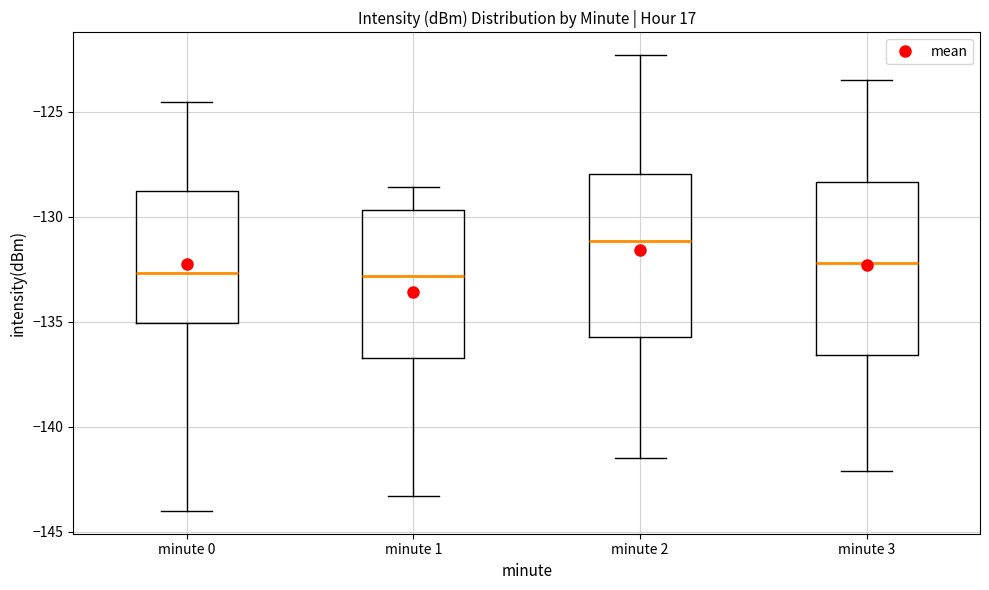

Reading left to right, transcribe this box plot: for each box, give where its median line is, the range the box spans, and where its two whiskers end, as read against the y-axis. The values are not printed on the chart, so give them approximately, as read against the axis.

minute 0: median -132.5, box -135.0 to -129.0, whiskers -144.0 to -124.5
minute 1: median -133.0, box -136.5 to -129.5, whiskers -143.5 to -128.5
minute 2: median -131.0, box -135.5 to -128.0, whiskers -141.5 to -122.5
minute 3: median -132.0, box -136.5 to -128.5, whiskers -142.0 to -123.5